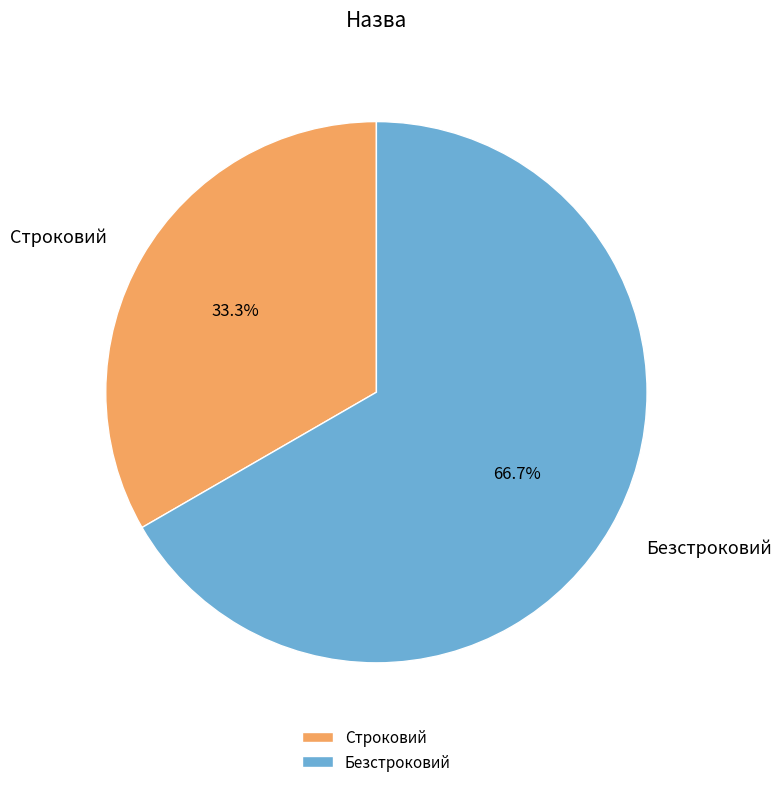

What is the largest slice in the pie chart?

Безстроковий